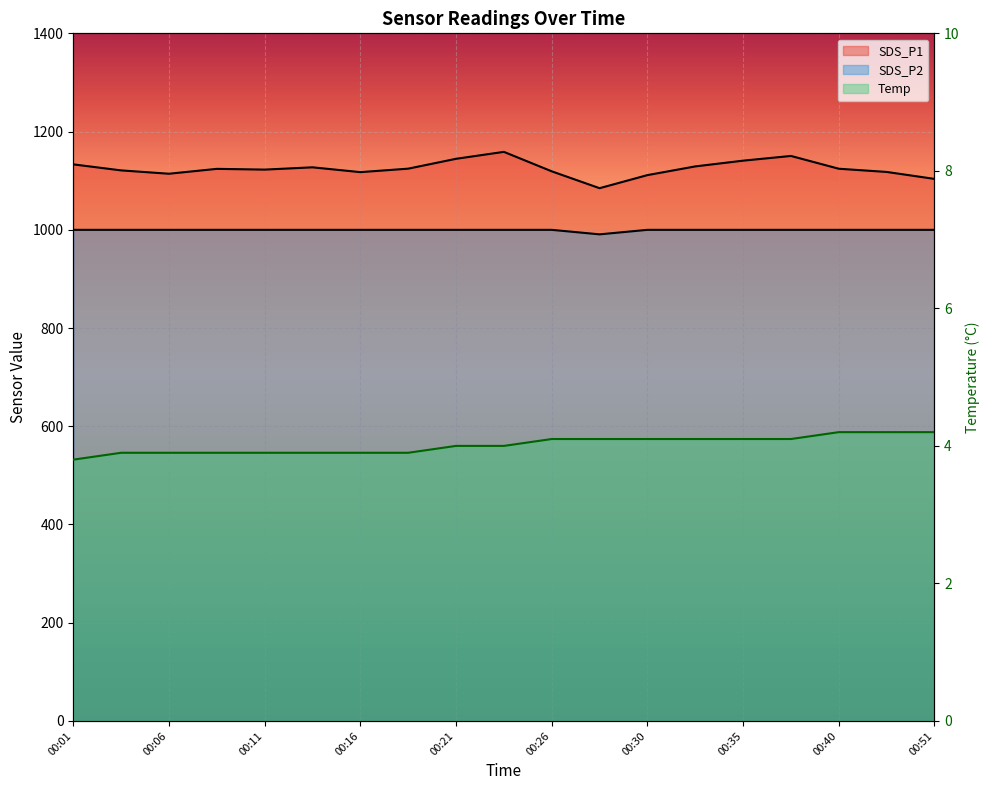

True or false: SDS_P2 has a value of 999.9 at 00:13.

True